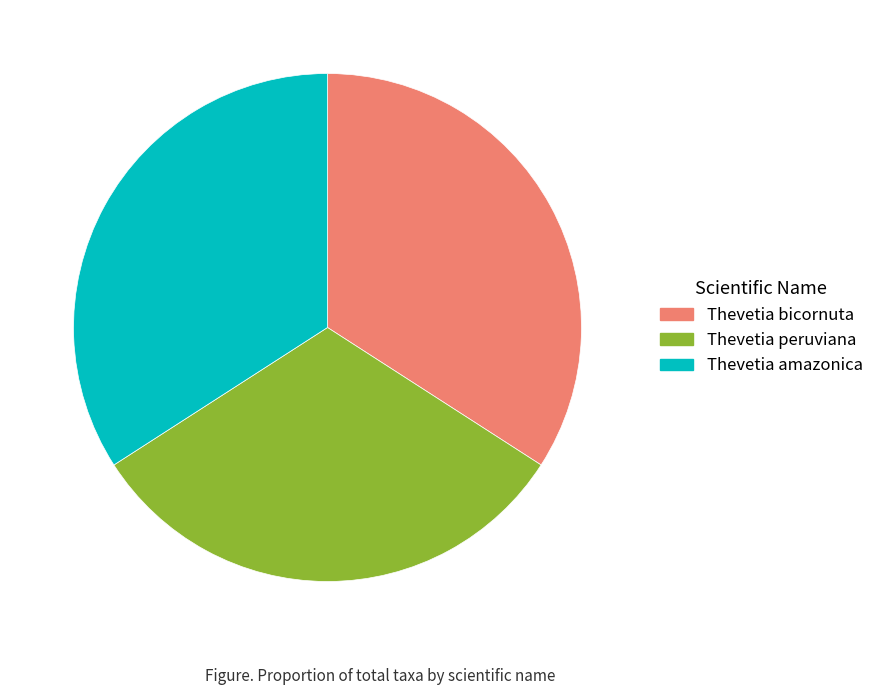

Which category has the smallest portion of the pie?

Thevetia peruviana